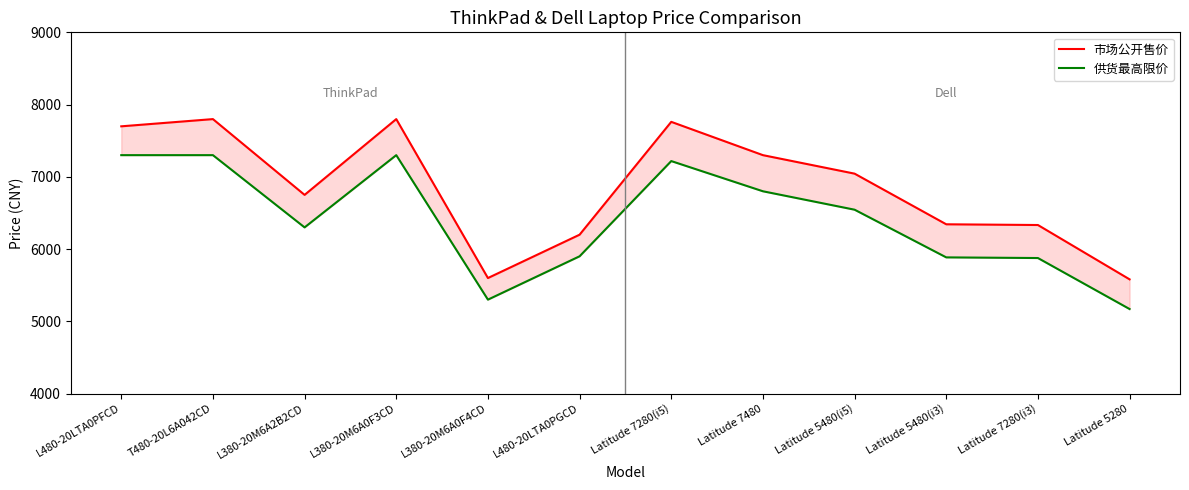

What is the difference between the highest and lowest values at Latitude 5480(i3)?

458